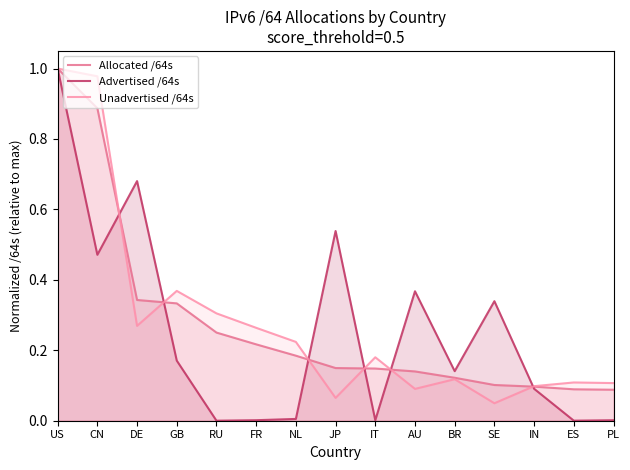

The value of Advertised /64s at BR is 0.1. True or false?

True